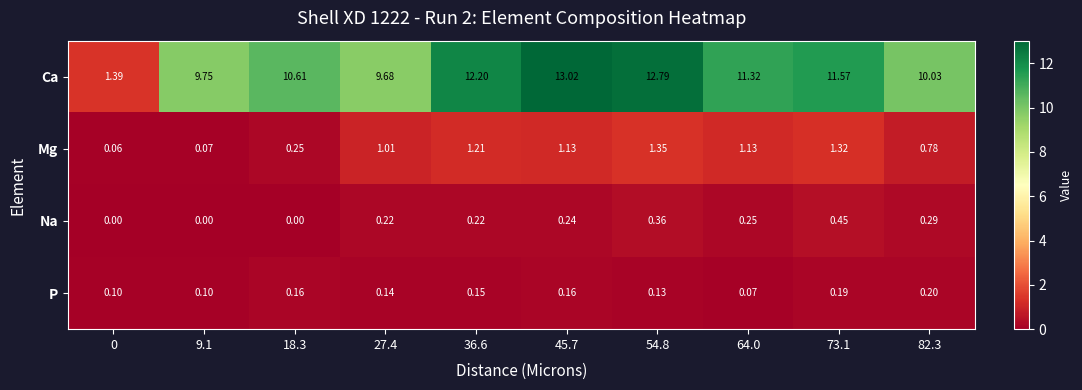

How many categories are shown in the chart?

10